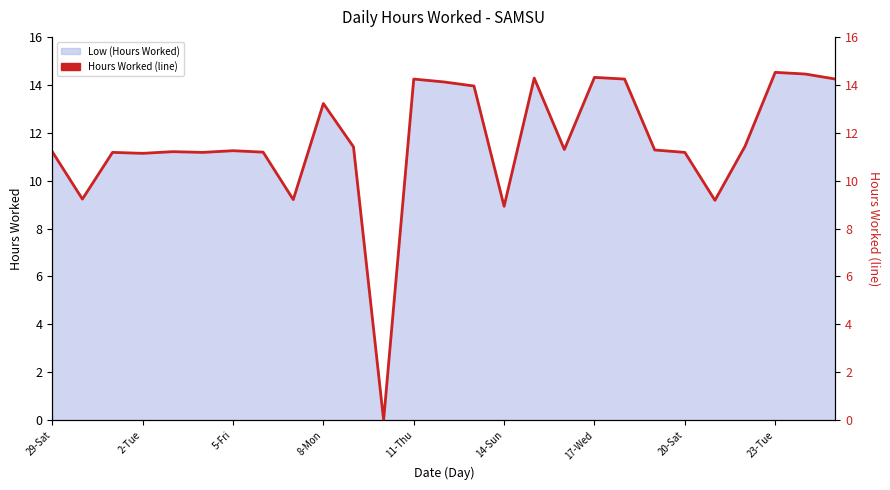

What is the value of the 15th point from the left?

13.9